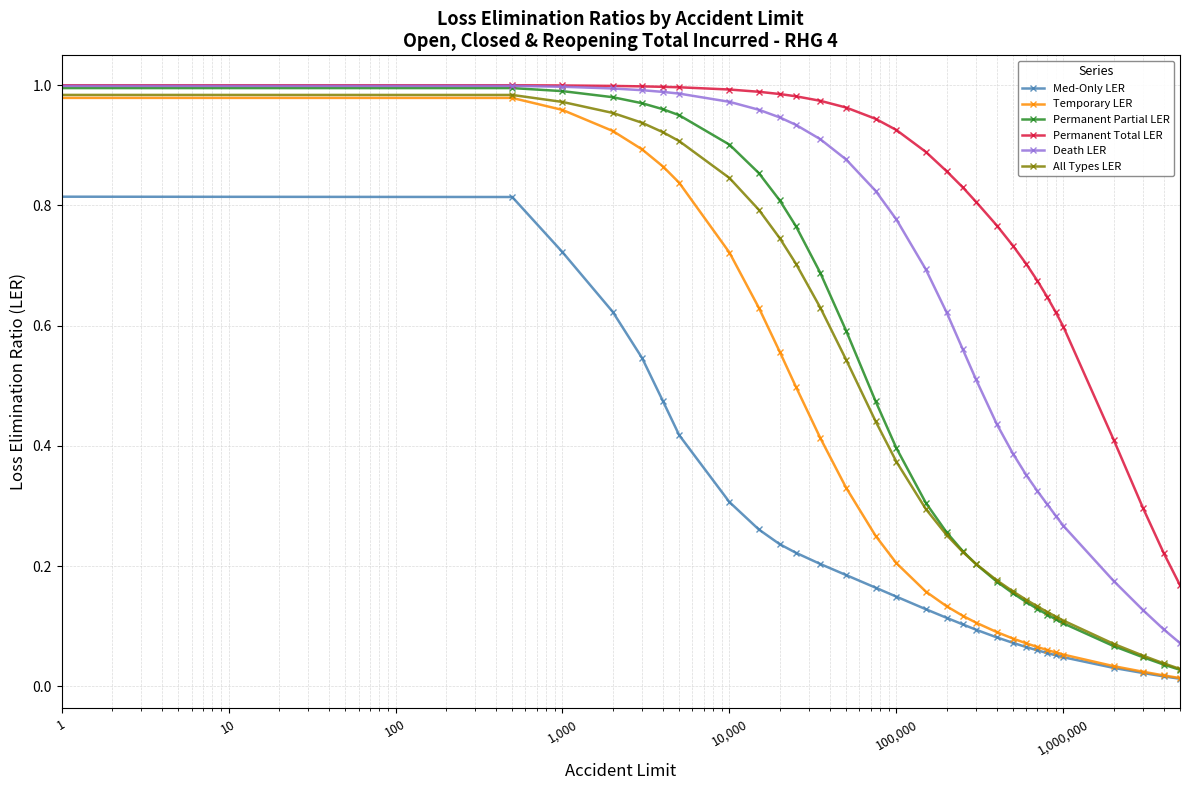

What is the value of the All Types LER point at the 26th from the left?

0.1